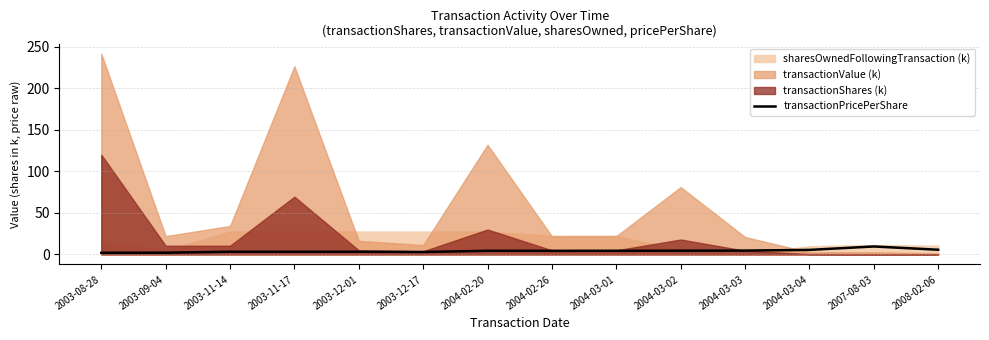

Is it true that transactionPricePerShare equals 4.4 at 2004-02-26?

True